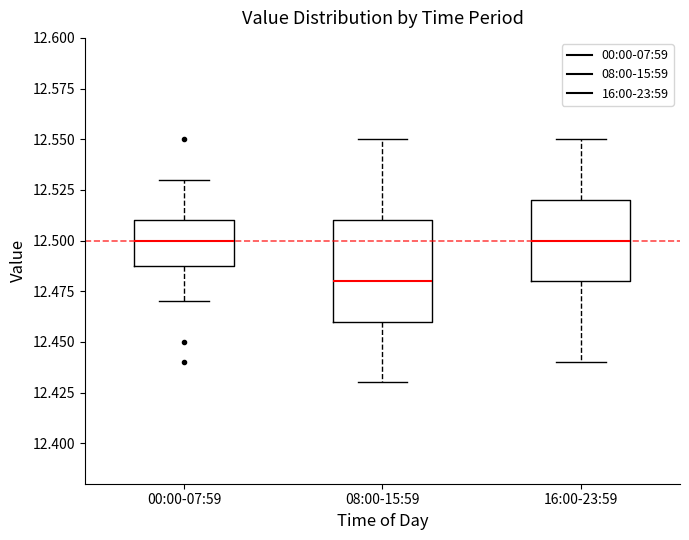

Where does the lower whisker of the box for 08:00-15:59 end on the y-axis? The values are not printed on the chart, so give them approximately, as read against the axis.

12.43